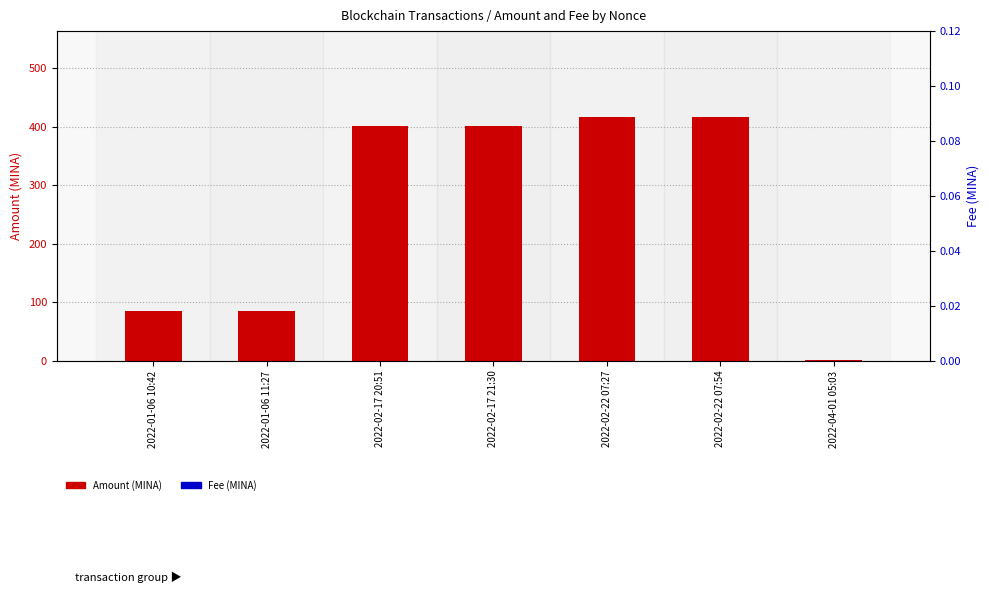

Is the value of Fee (MINA) at 2022-04-01 05:03 greater than the value of Amount (MINA) at 2022-02-22 07:54?

No